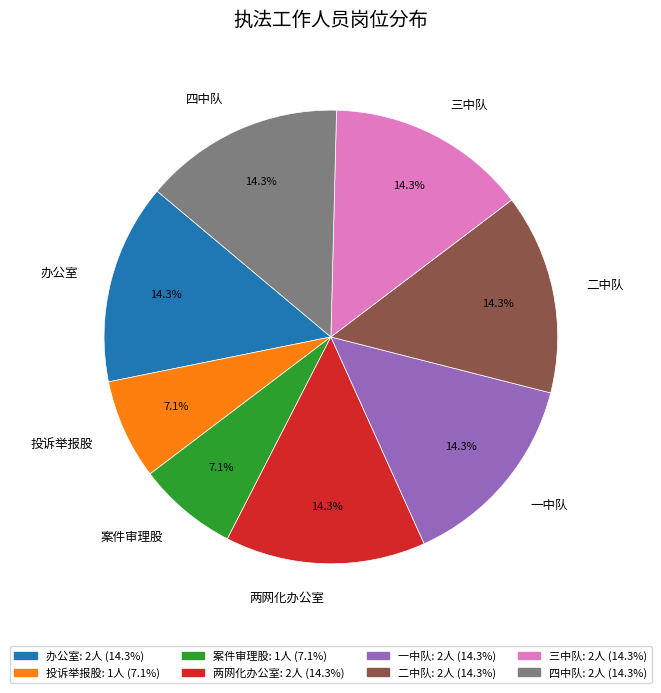

To the nearest percent, what portion does 一中队 represent?

14%